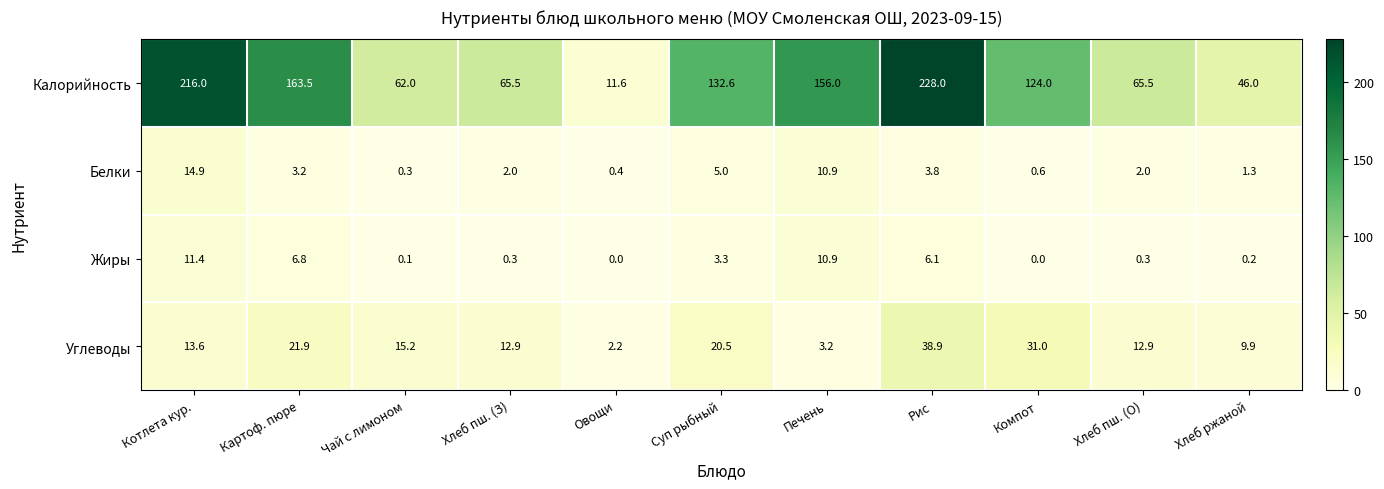

What is the difference between the maximum and second lowest values in the Жиры series?

11.4